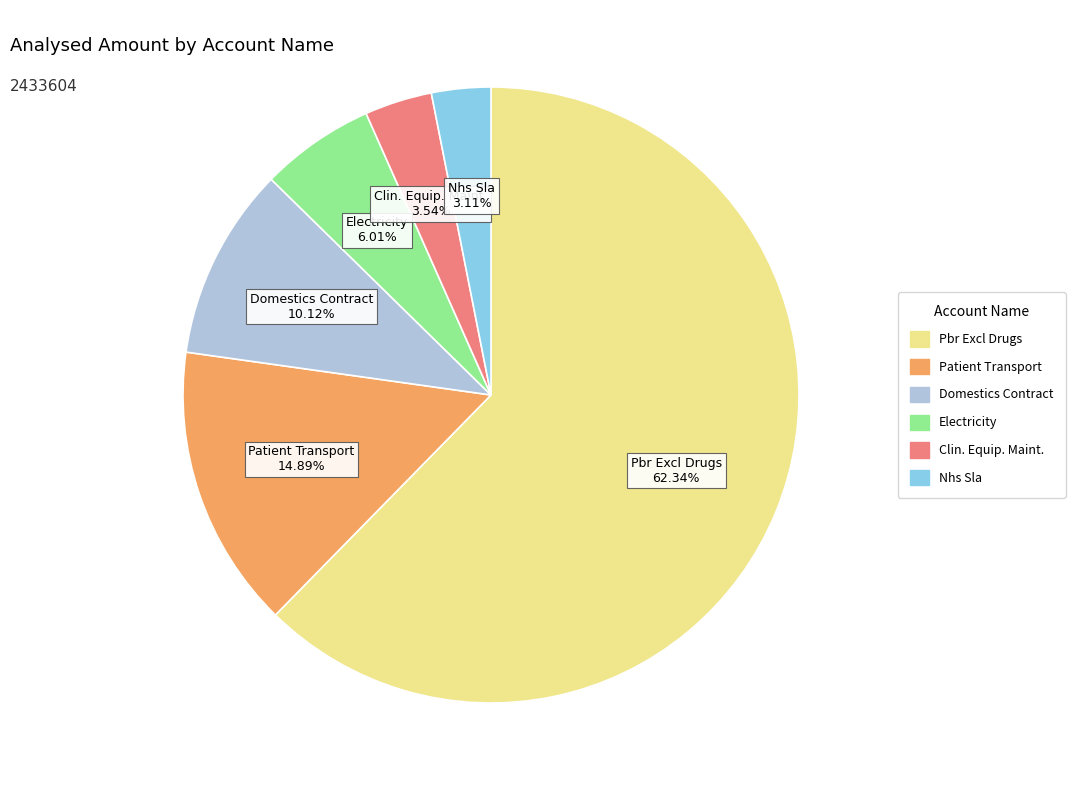

How many segments does this pie chart have?

6